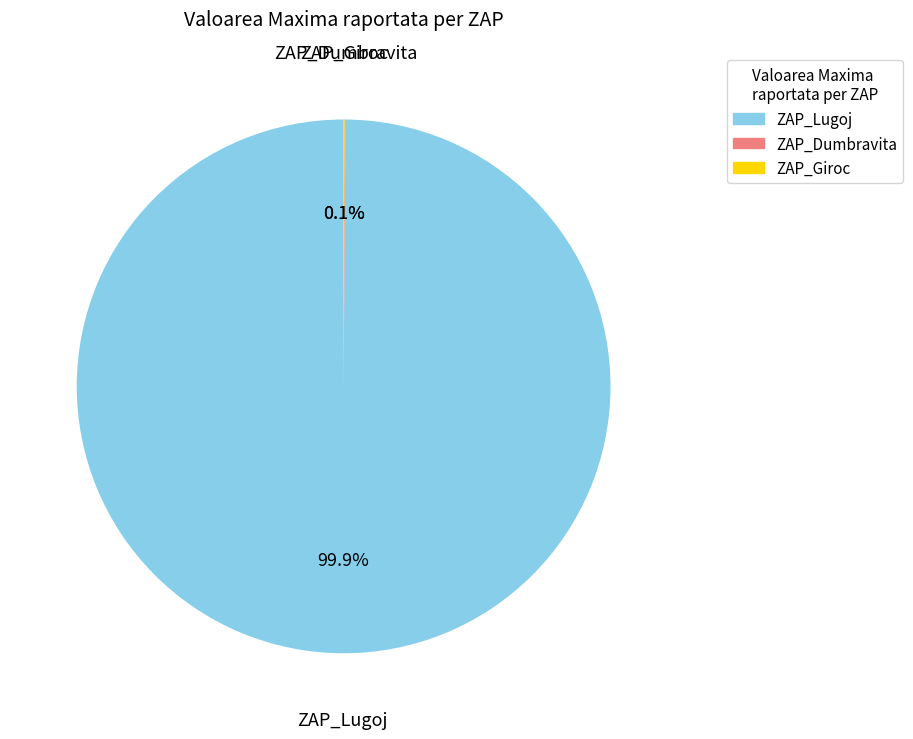

Does any single category account for the majority?

Yes